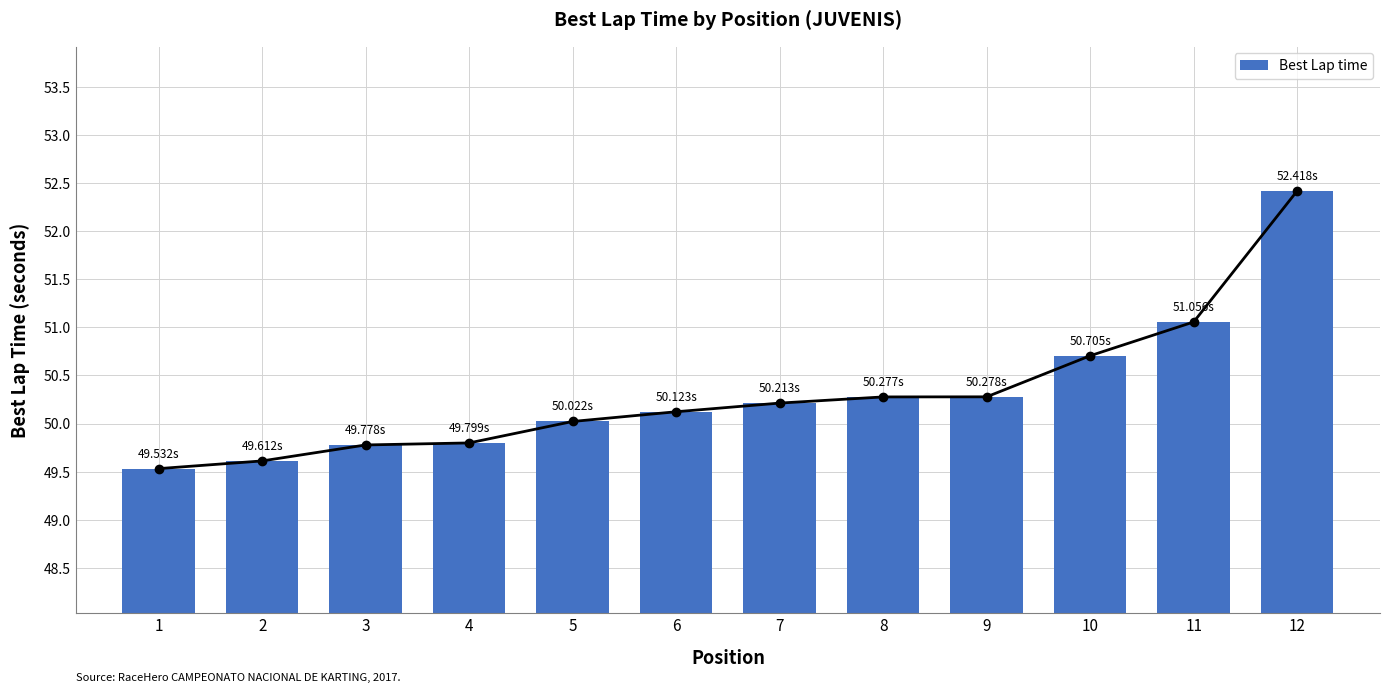

The value at 2 is 49.6. True or false?

True